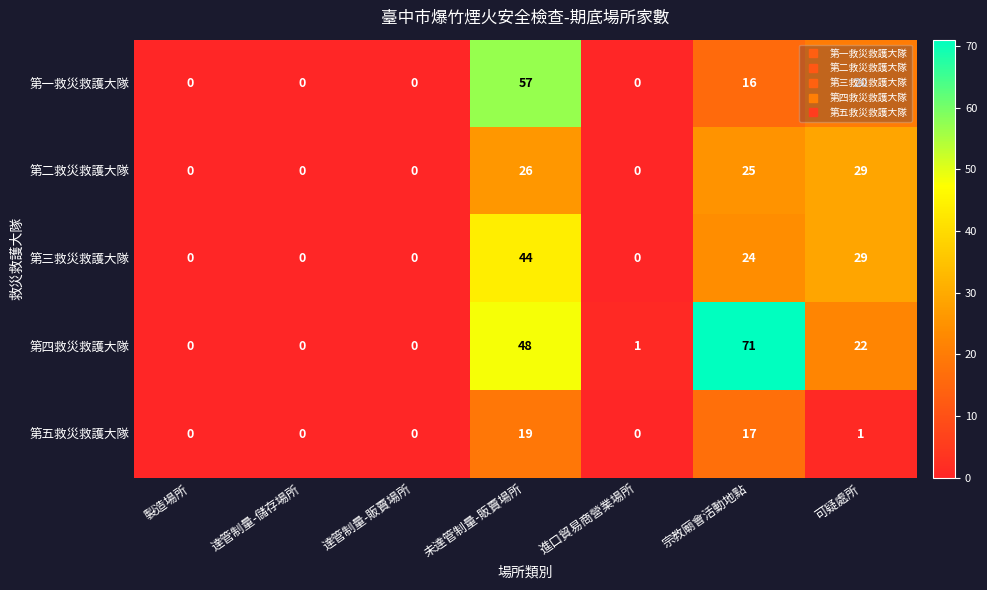

Which series changed the most between 製造場所 and 未達管制量-販賣場所?

第一救災救護大隊